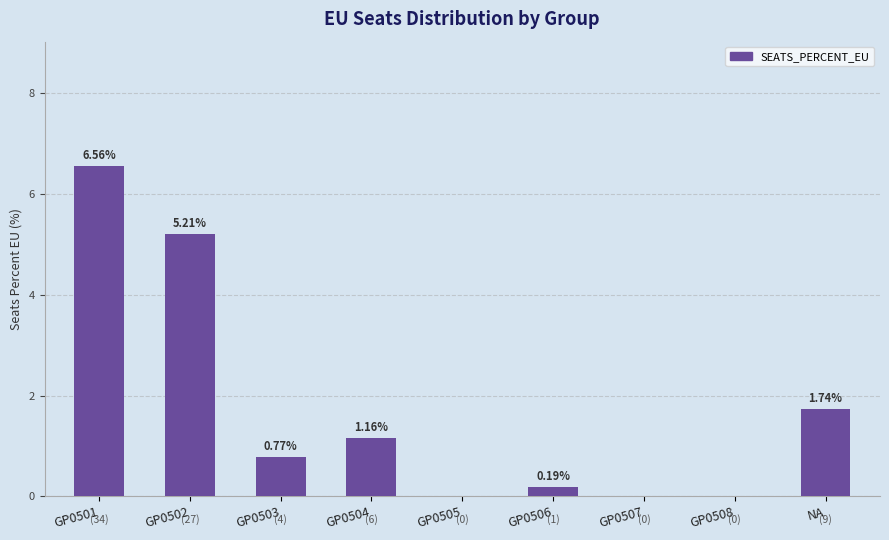

Are the bars grouped side by side (vs. stacked)?

No